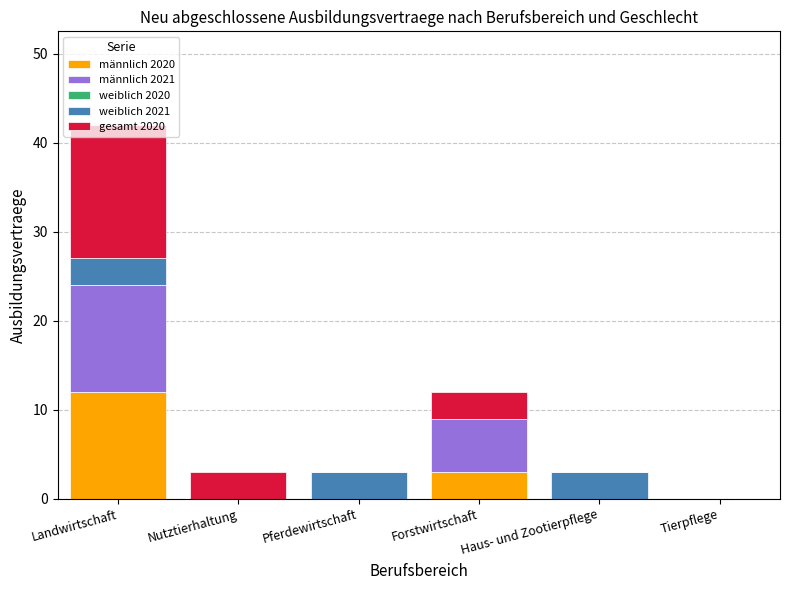

The value of männlich 2020 at Forstwirtschaft is 3. True or false?

True